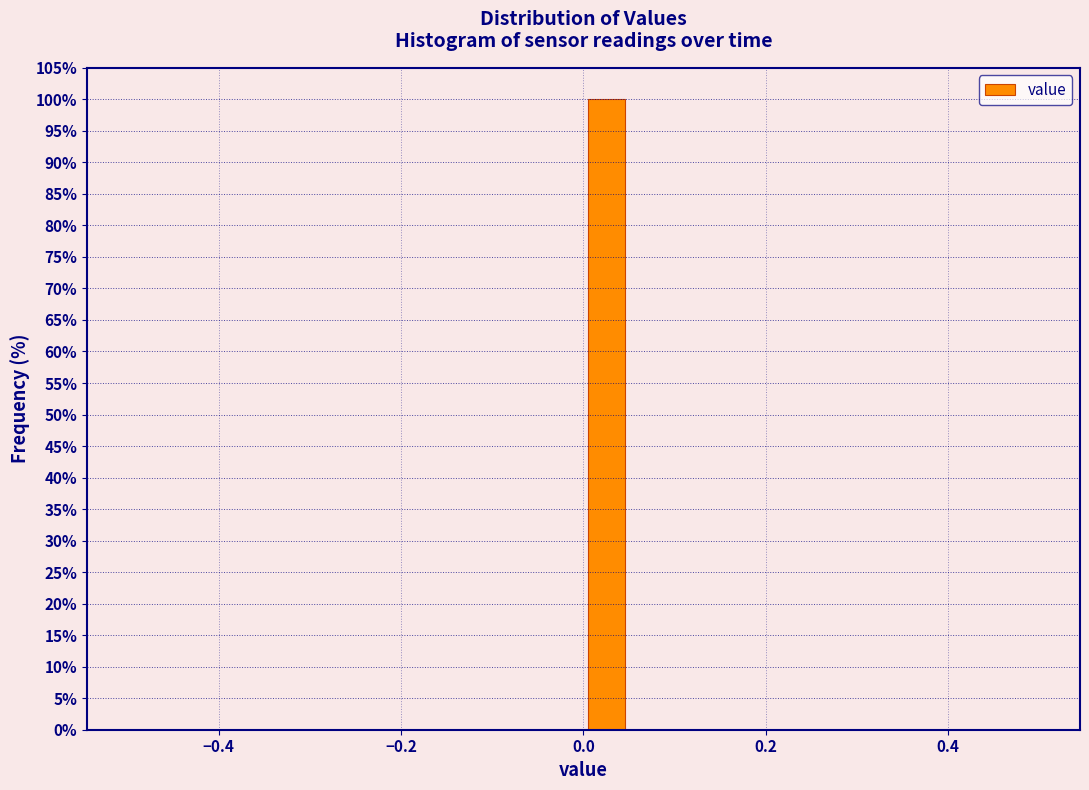

Around what value on the x-axis is the tallest bar? Give the approximate position of its centre, as read against the axis.

0.02